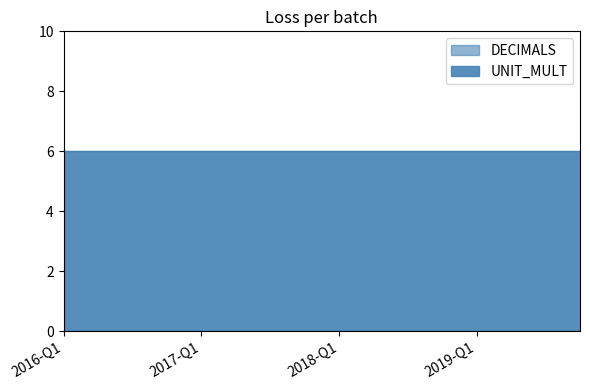

Between 2017-Q2 and 2018-Q3, which is larger?

2017-Q2